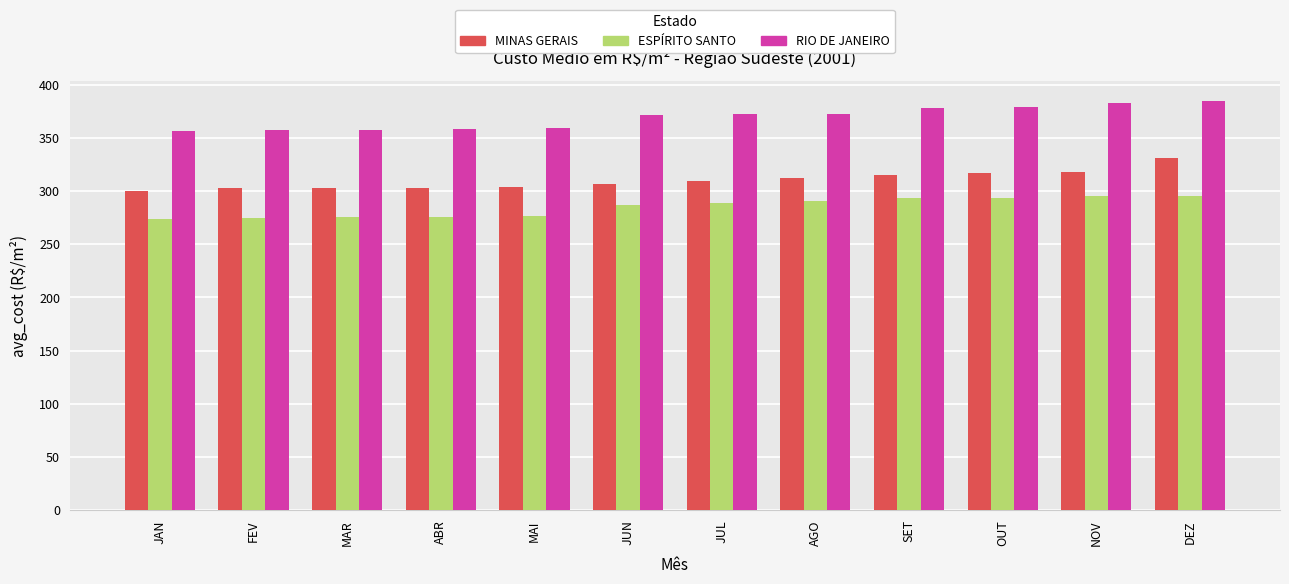

What is the value of the MINAS GERAIS bar at the 9th from the left?

315.0